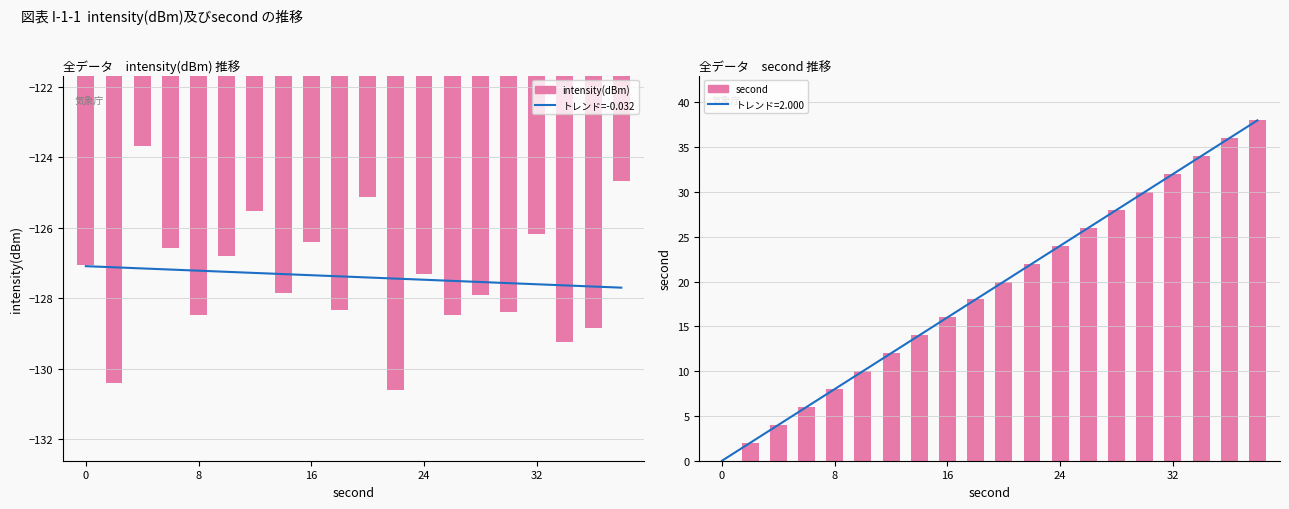

Where does the second series first go above 20?

11